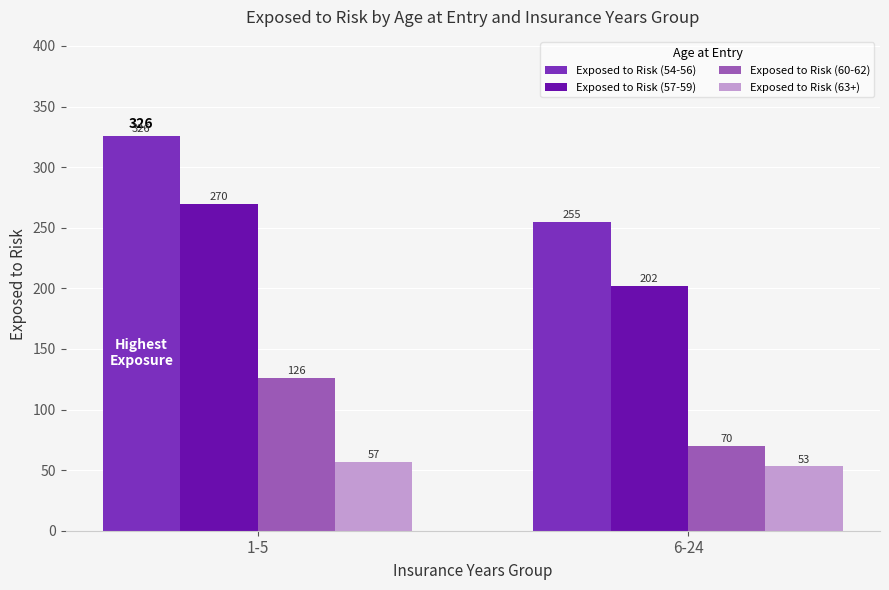

How many bars are there in each group?

4